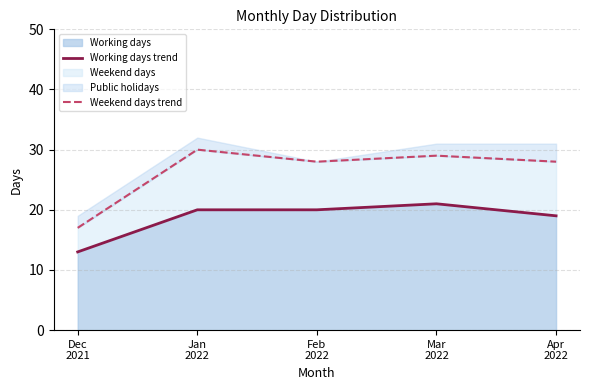

What is the sum of all Working days line values?

93